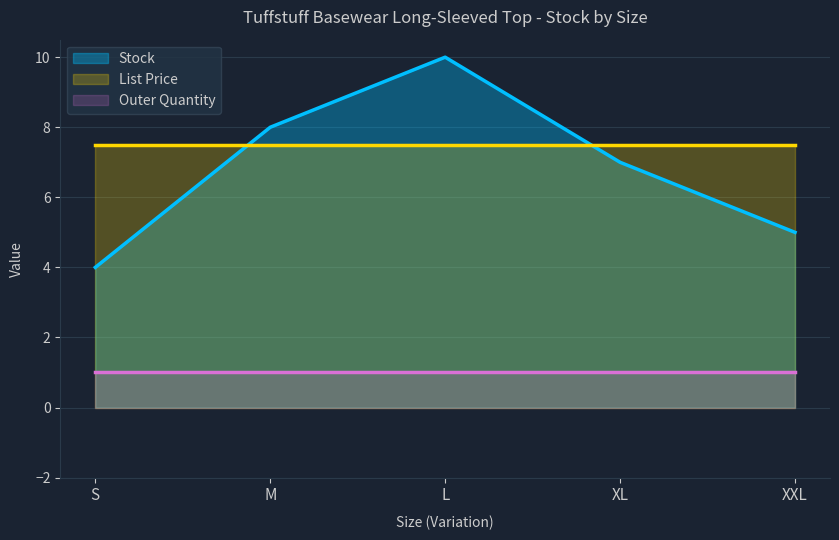

List the series in order of their peak value, highest first.

Stock, List Price, Outer Quantity